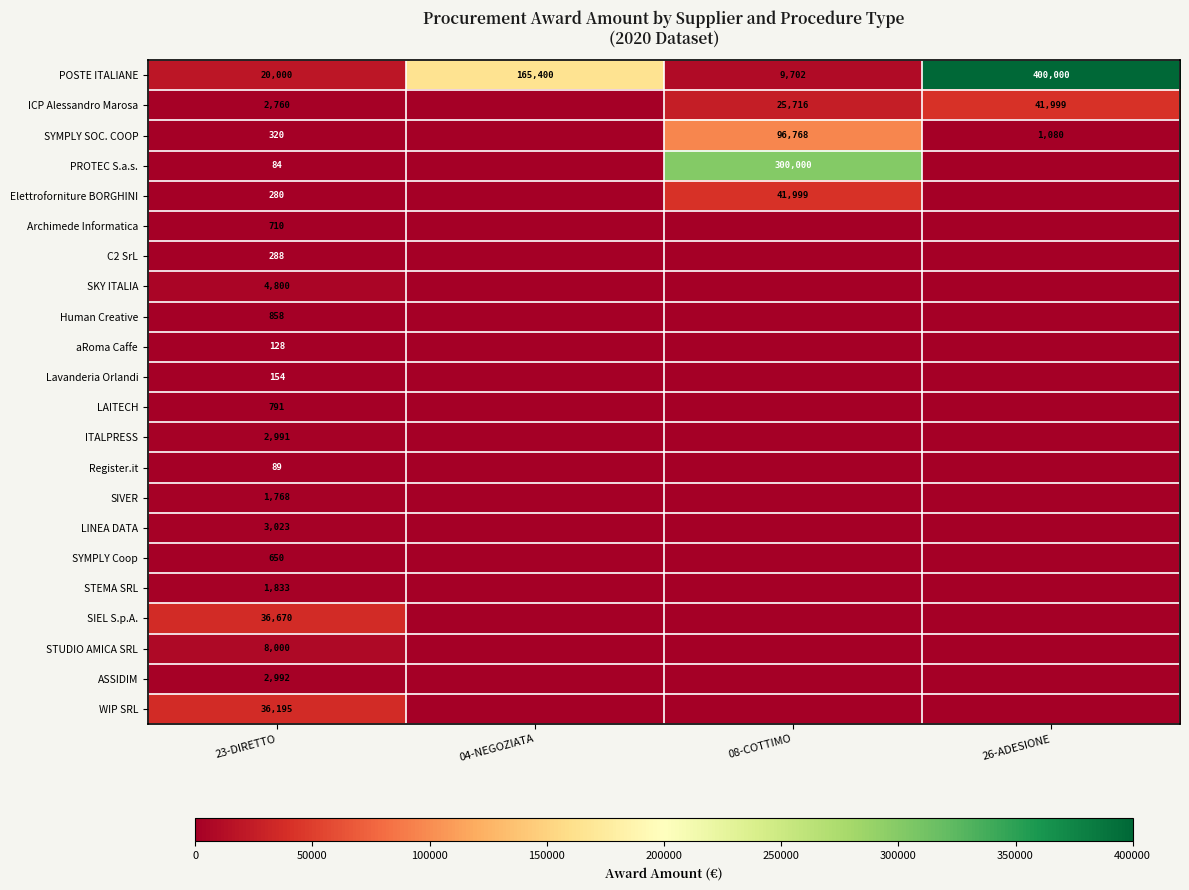

At which label does POSTE ITALIANE reach its minimum?

08-COTTIMO